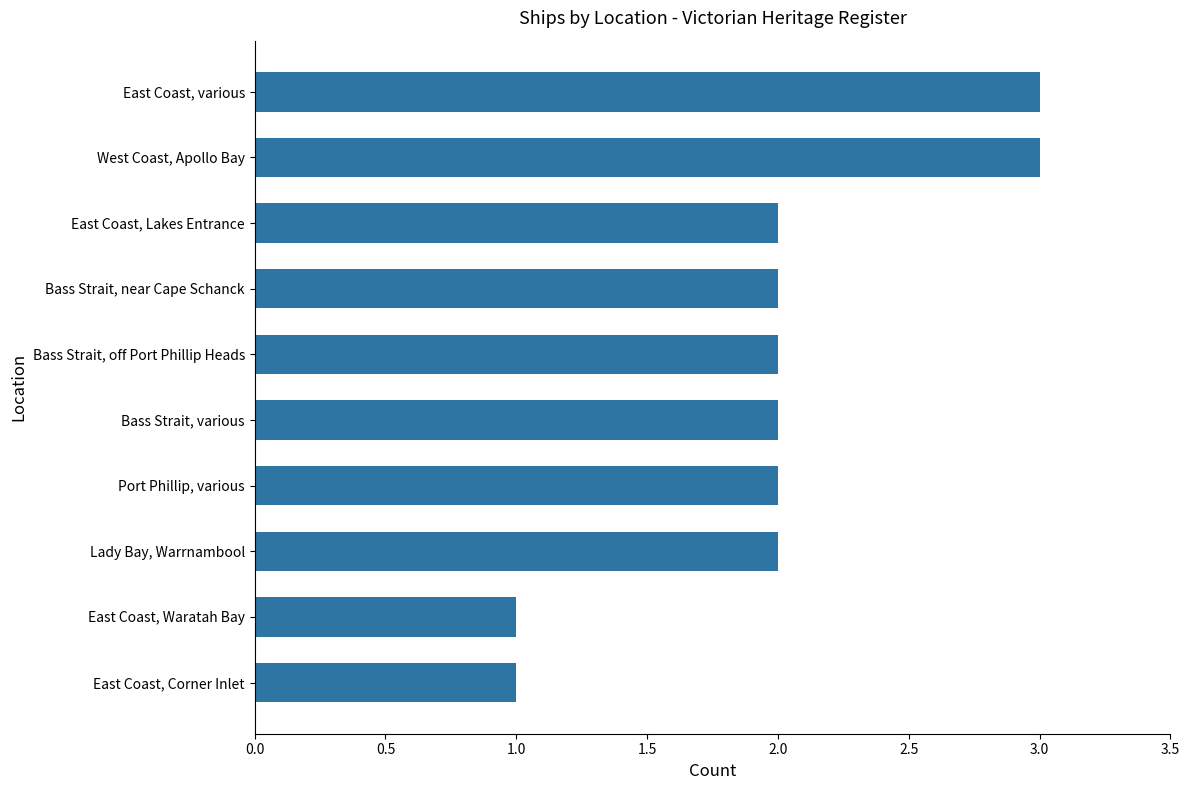

Reading bottom to top, what are all the values shown in this chart?

East Coast, Corner Inlet=1	East Coast, Waratah Bay=1	Lady Bay, Warrnambool=2	Port Phillip, various=2	Bass Strait, various=2	Bass Strait, off Port Phillip Heads=2	Bass Strait, near Cape Schanck=2	East Coast, Lakes Entrance=2	West Coast, Apollo Bay=3	East Coast, various=3